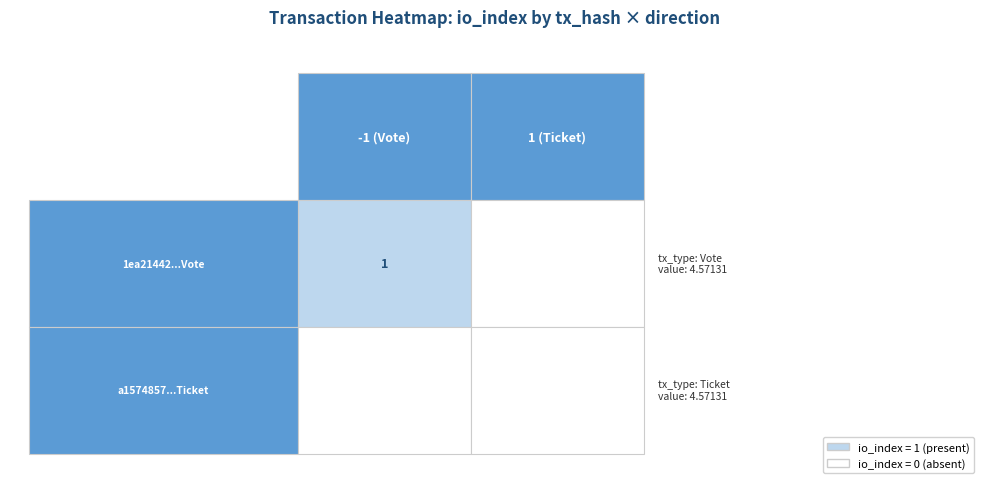

The value of 1ea21442f541dab79729daa5ed57f1353b0b15d at 1 is 0. True or false?

False